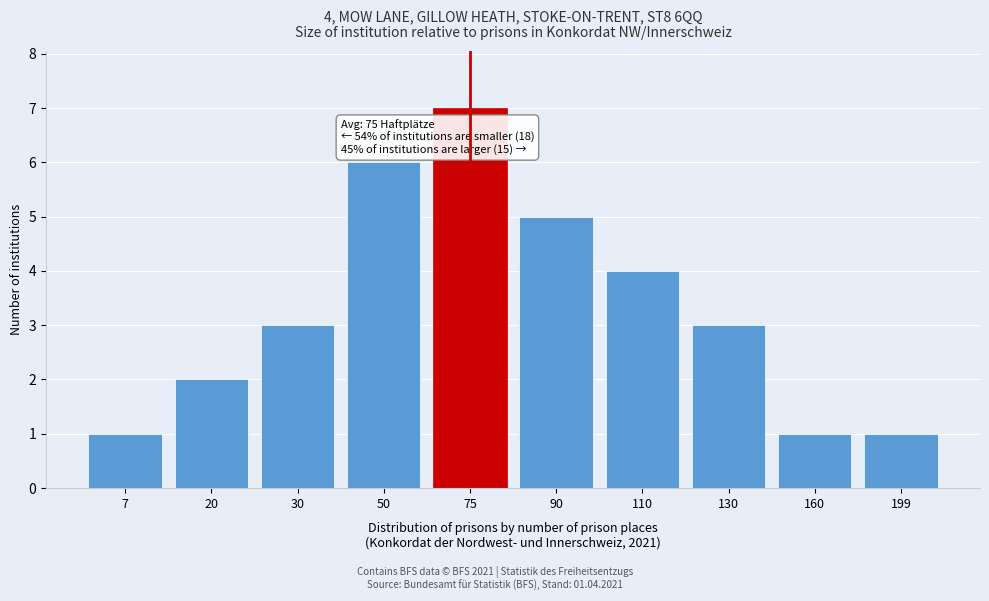

Reading left to right, list all the values displayed in this chart.

1	2	3	6	7	5	4	3	1	1